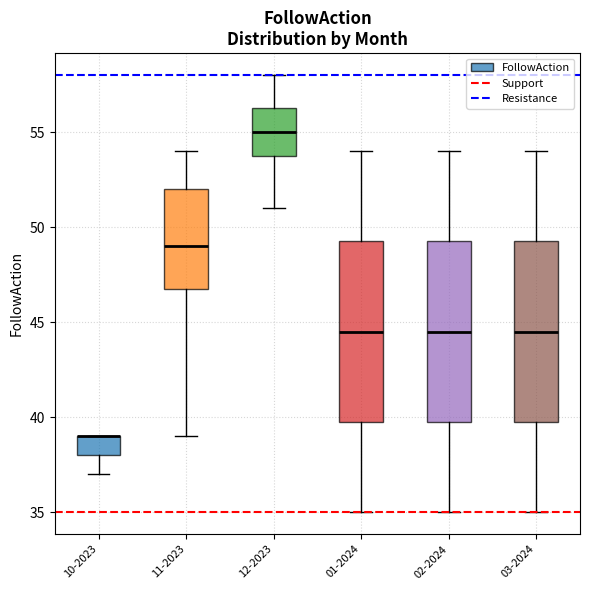

Where is the lower edge of the box for 02-2024 on the y-axis? The values are not printed on the chart, so give them approximately, as read against the axis.

40.0